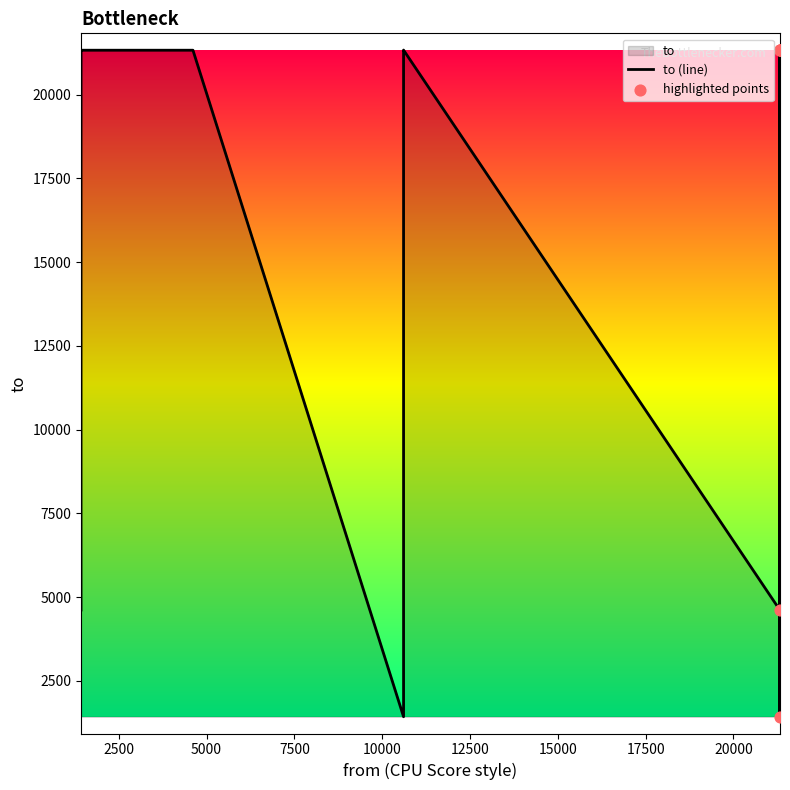

What is the ratio of the value at 21328 to the value at 10609?

0.2